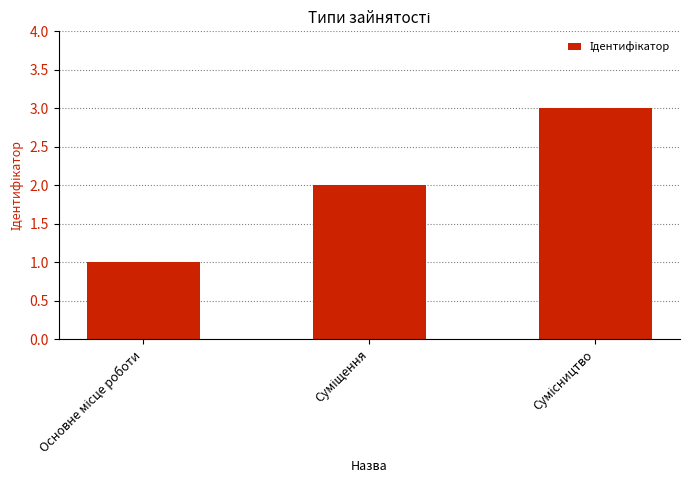

What is the greatest value displayed?

3